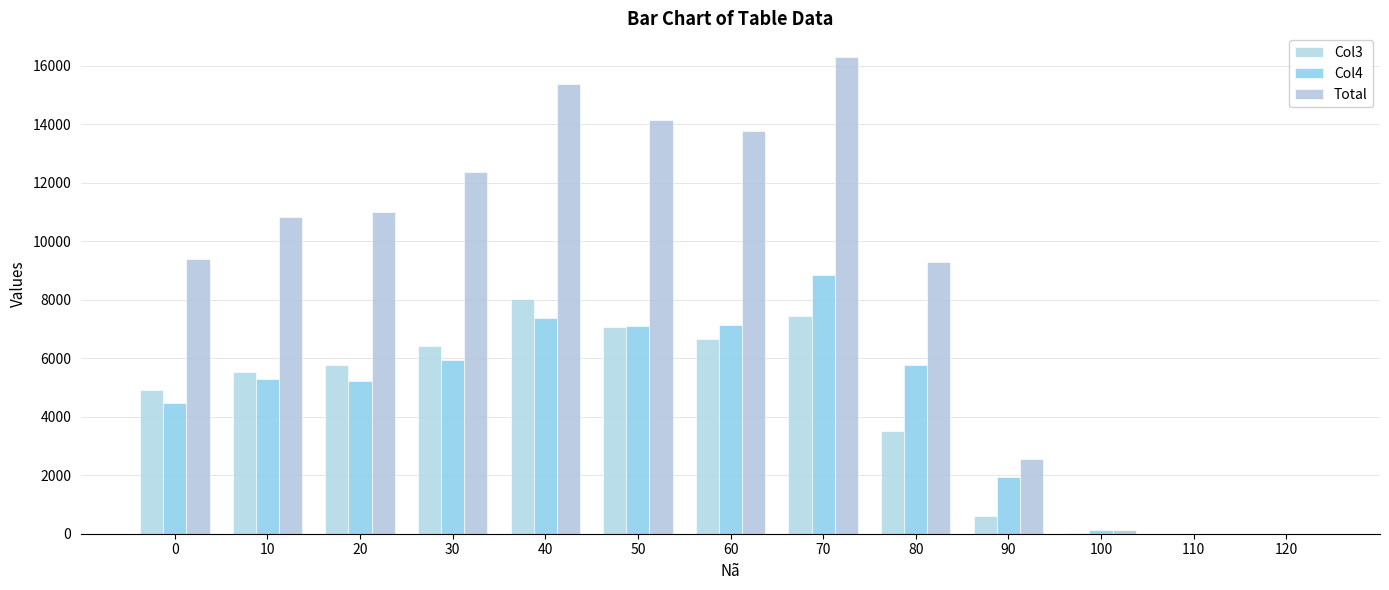

How many groups of bars are there?

13